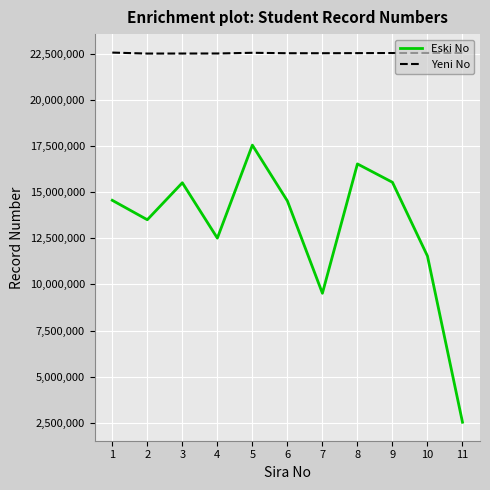

How many distinct data groups are displayed?

2